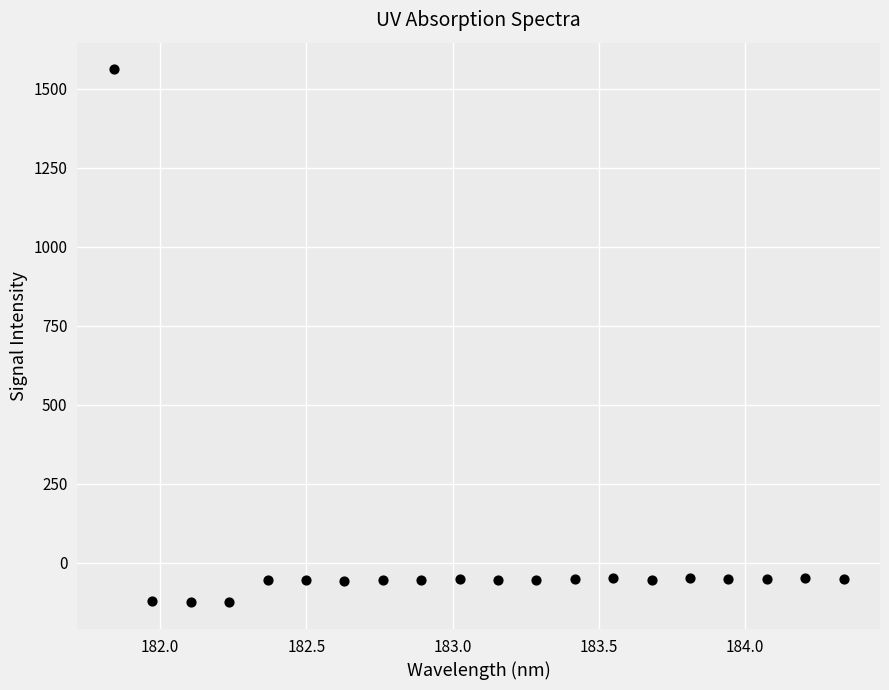

What is the range of Y values (max minus min)?

1686.9